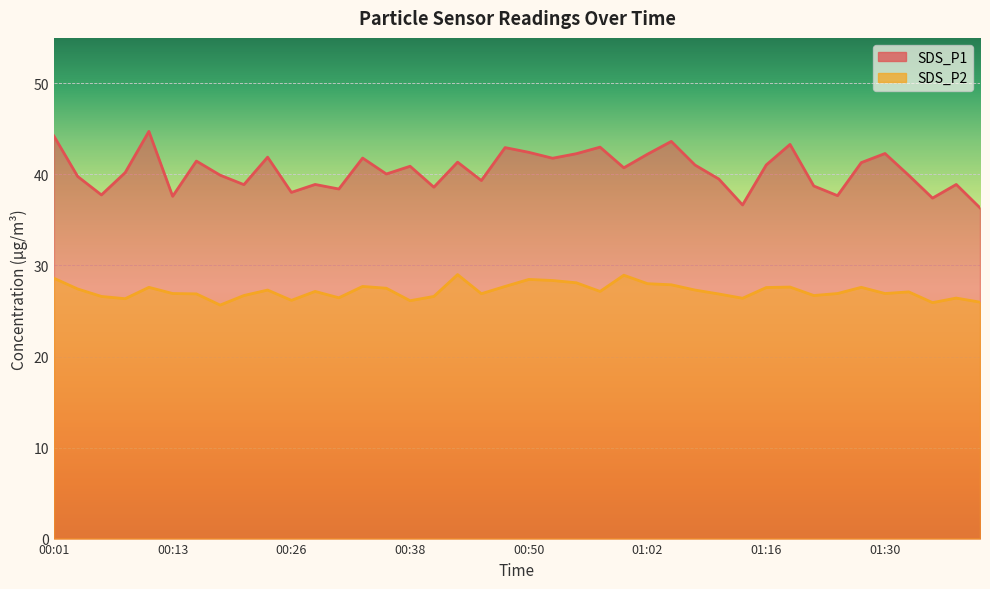

Which label corresponds to the largest value in the chart?

00:11